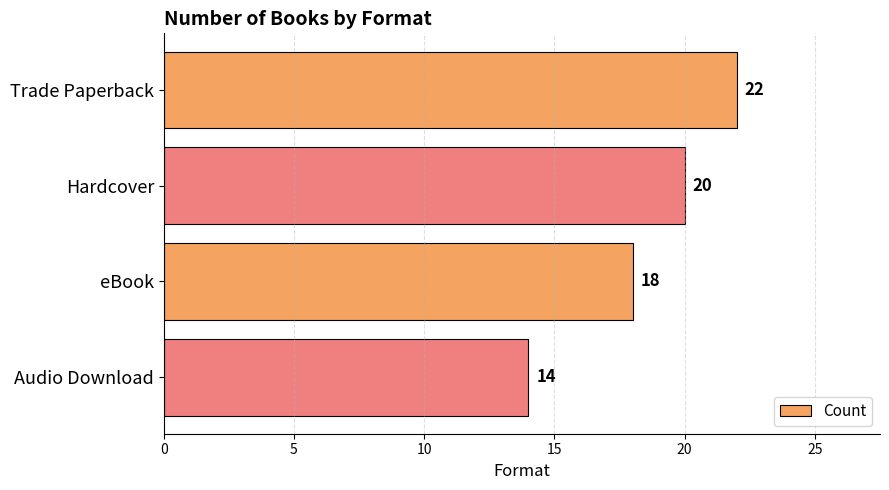

Reading top to bottom, list all the values displayed in this chart.

22	20	18	14